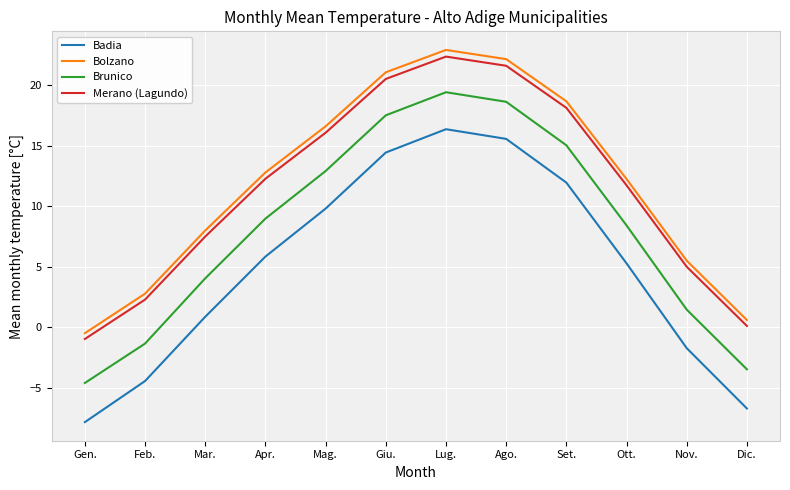

At which label does Merano (Lagundo) reach its minimum?

Gen.